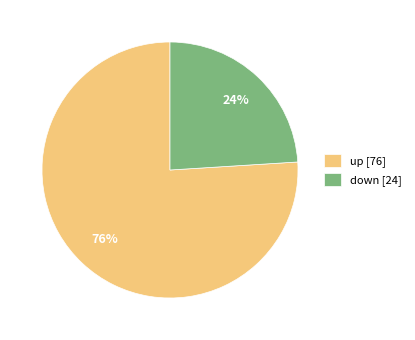

What percentage is the up slice, to the nearest percent?

76%